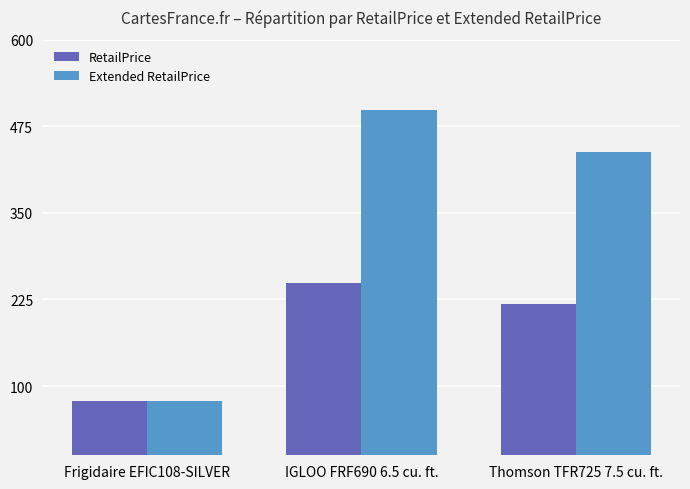

Reading left to right, transcribe all the data shown in this chart.

RetailPrice: 79	249	219
Extended RetailPrice: 79	498	438